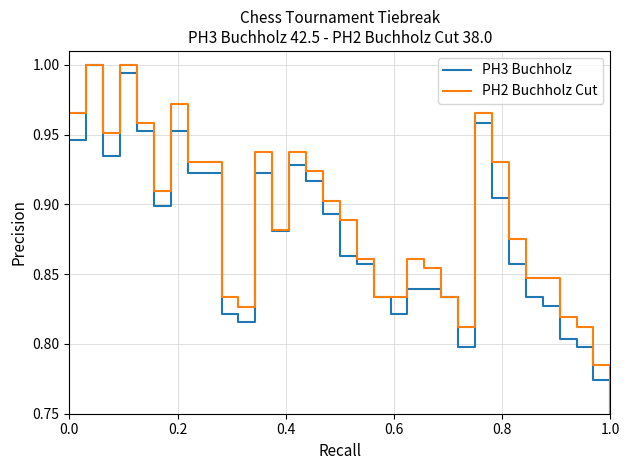

List the series in order of their overall mean, lowest first.

PH3 Buchholz, PH2 Buchholz Cut